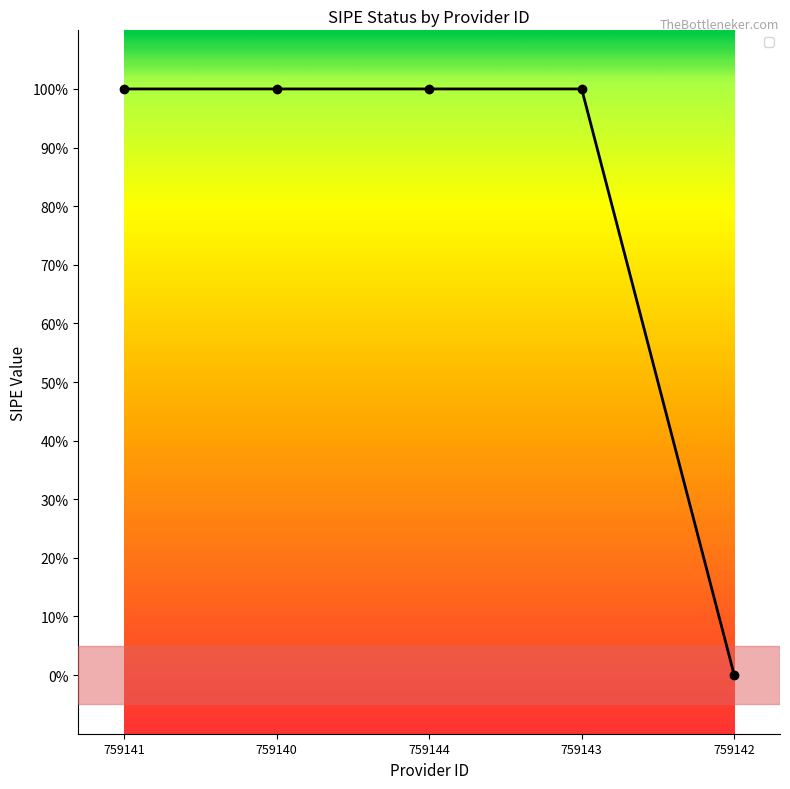

Where is the data nearest to the value 0?

759142